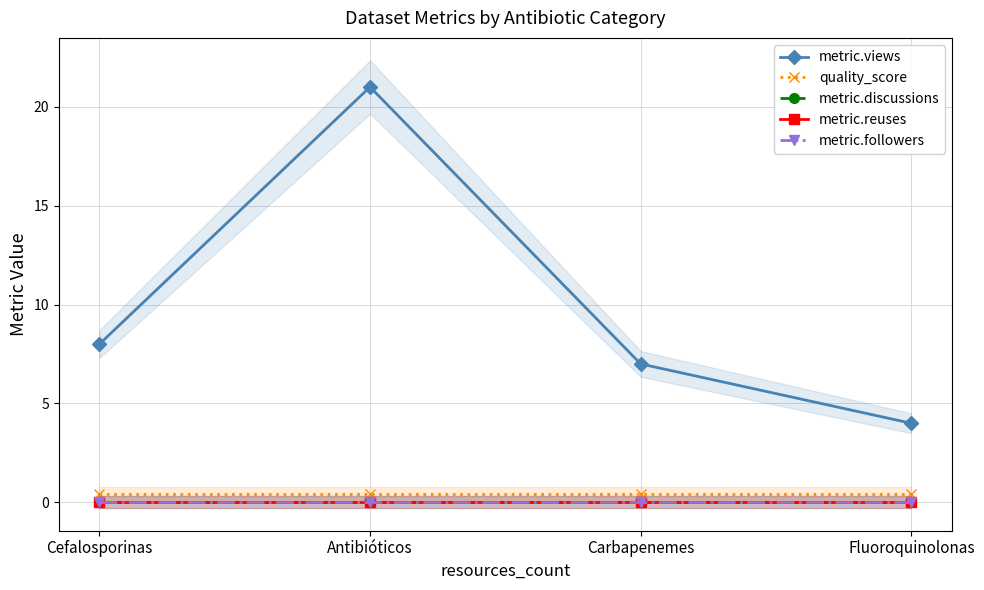

Which series has the widest spread of values?

metric.views